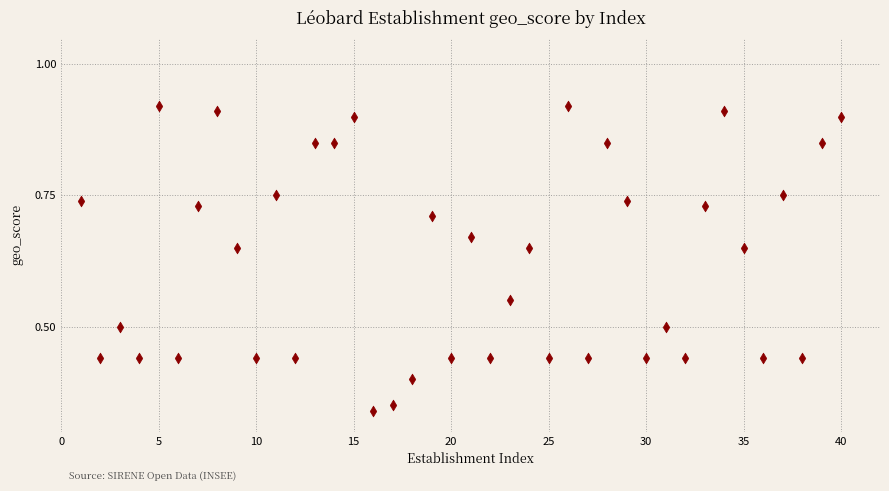

What is the range of X values (max minus min)?

39.0